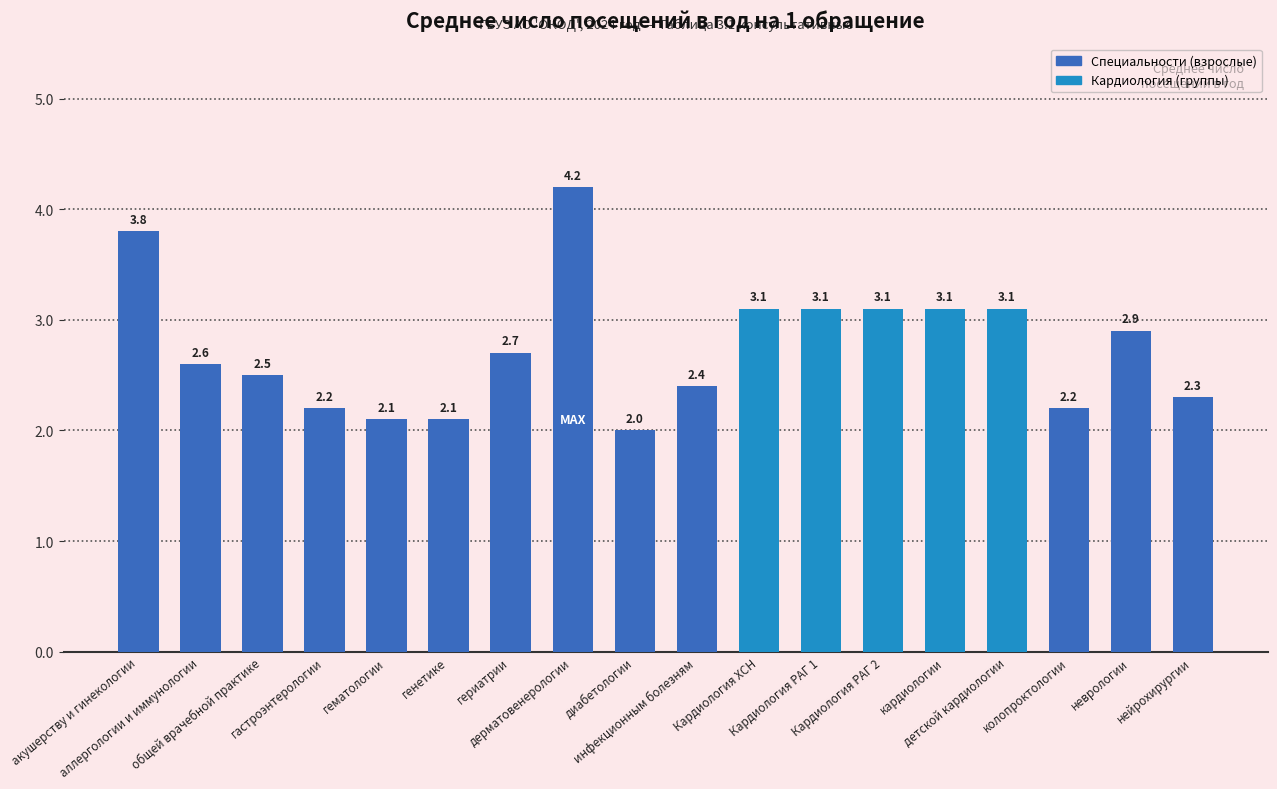

Which has a higher value, нейрохирургии or детской кардиологии?

детской кардиологии